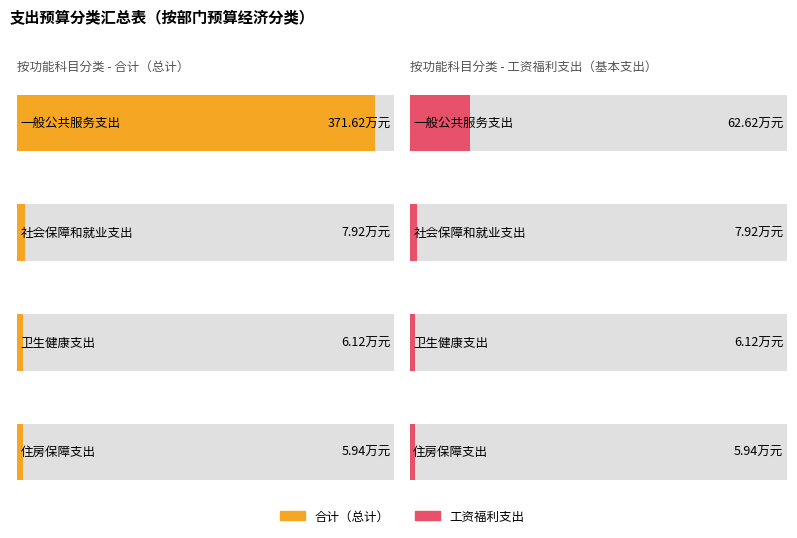

Are the bars grouped side by side (vs. stacked)?

Yes